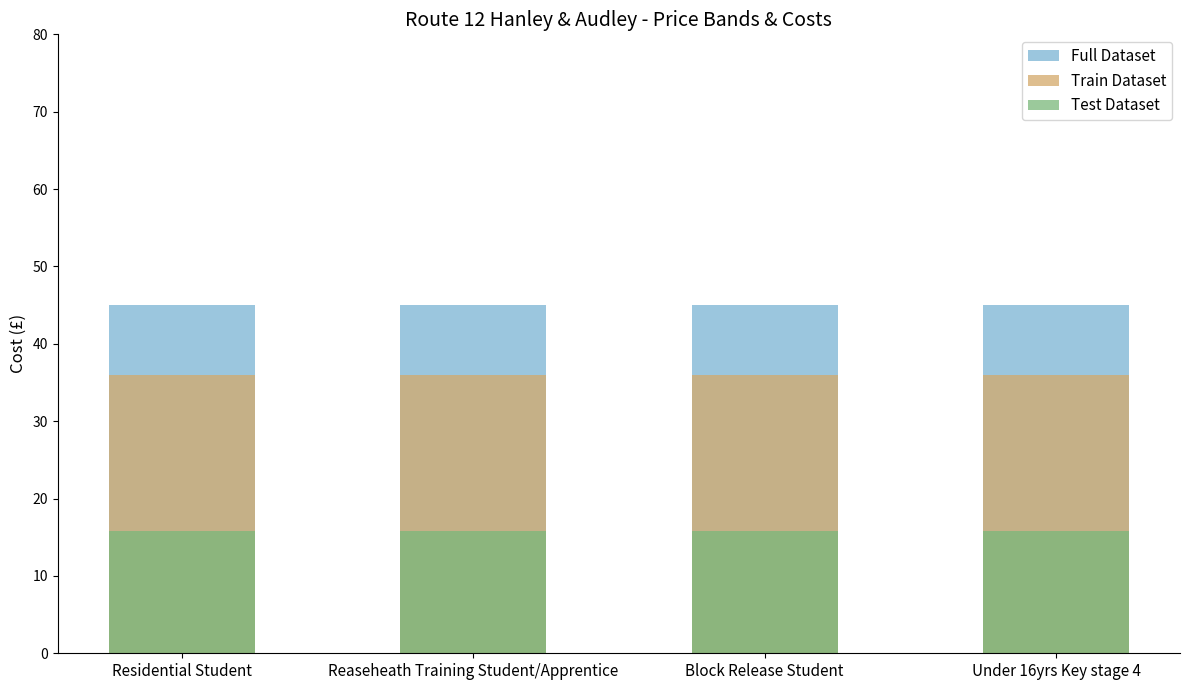

What is the label of the 2nd bar from the right?

Block Release Student